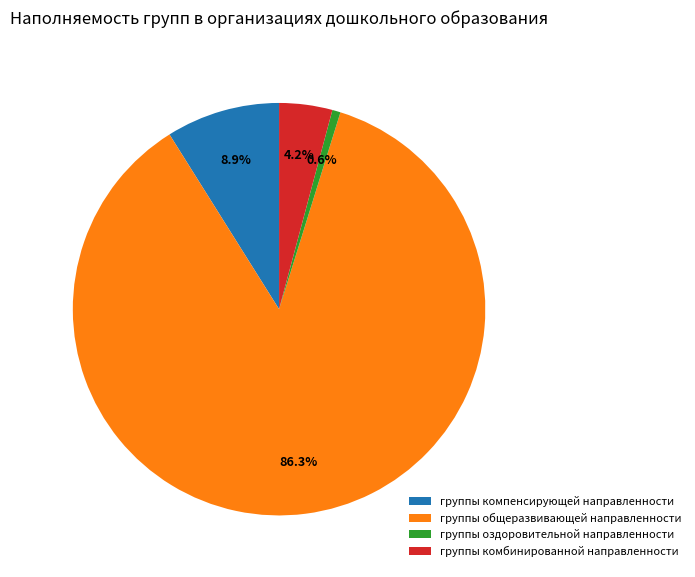

To the nearest percent, what is the combined percentage of группы комбинированной направленности and группы компенсирующей направленности?

13%